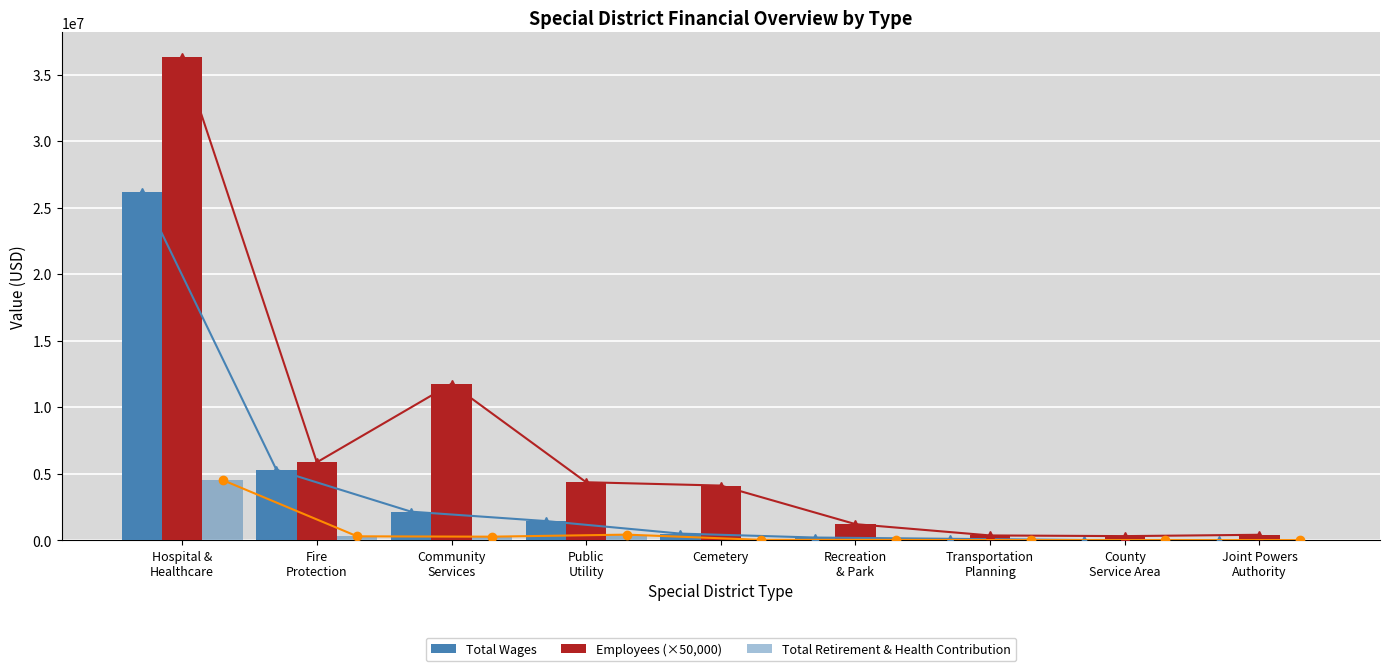

At which label does Total Retirement & Health Contribution reach its minimum?

Transportation
Planning